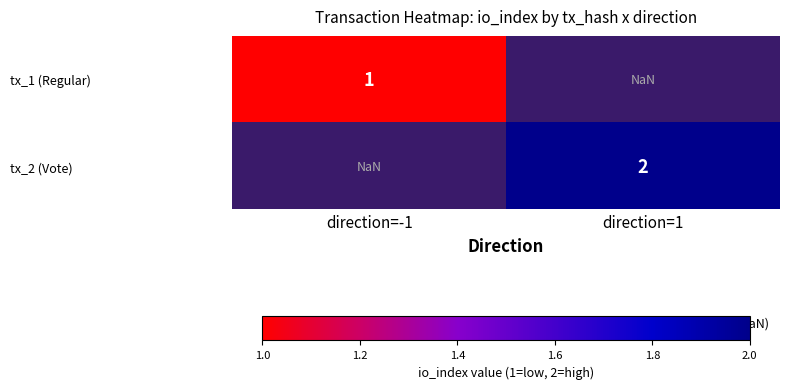

The tx_1 (Regular) series shows 0.6 at direction=-1. True or false?

False